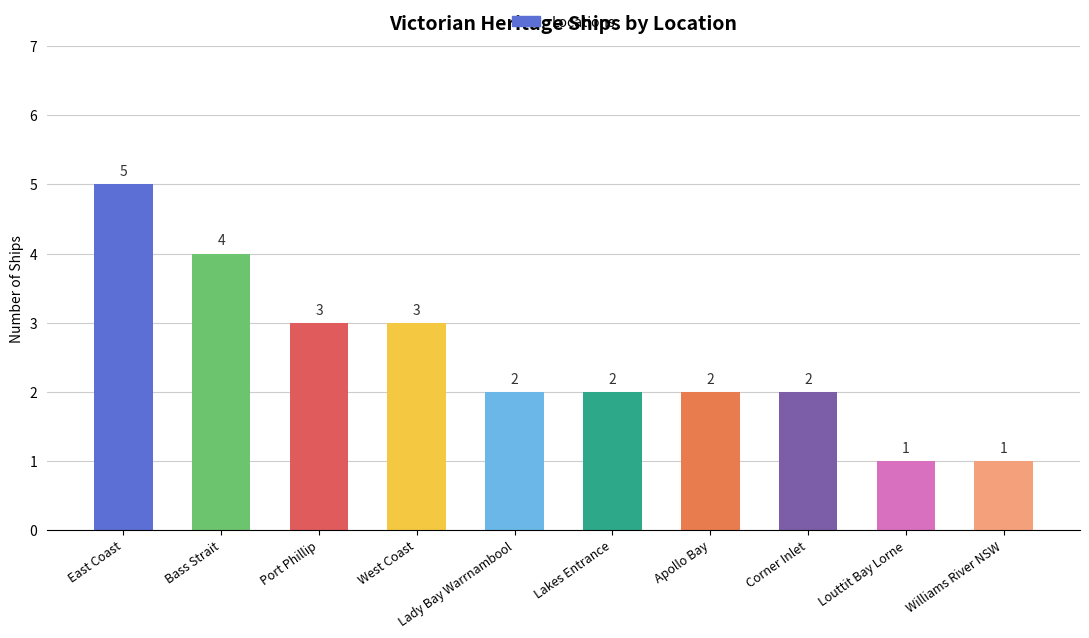

Does the chart contain stacked bars?

No